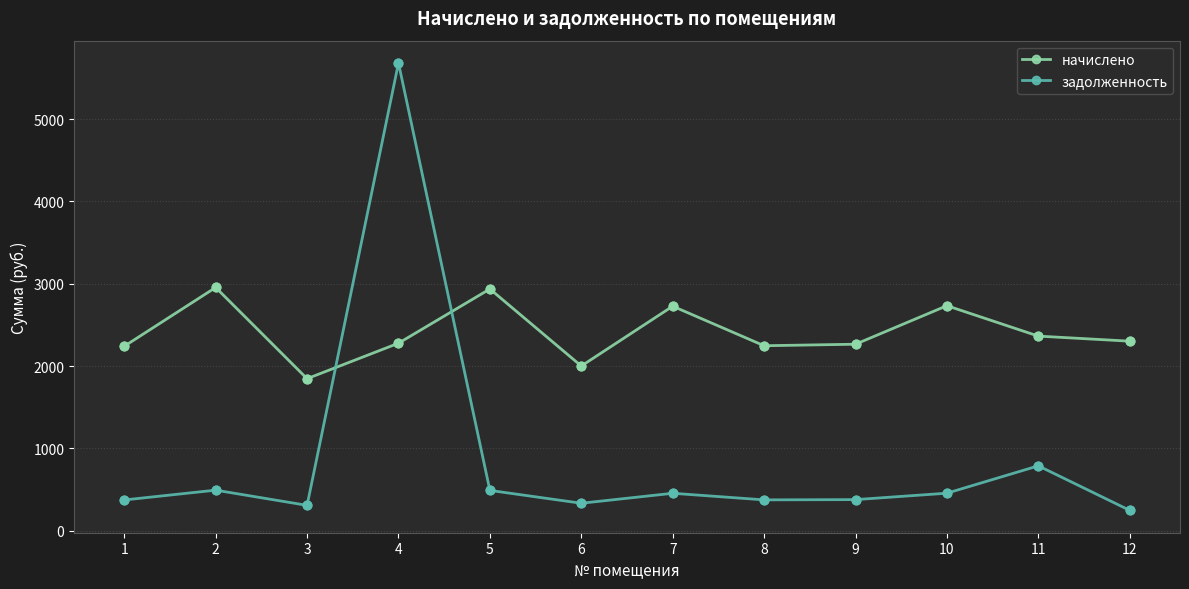

Which series has the widest spread of values?

задолженность